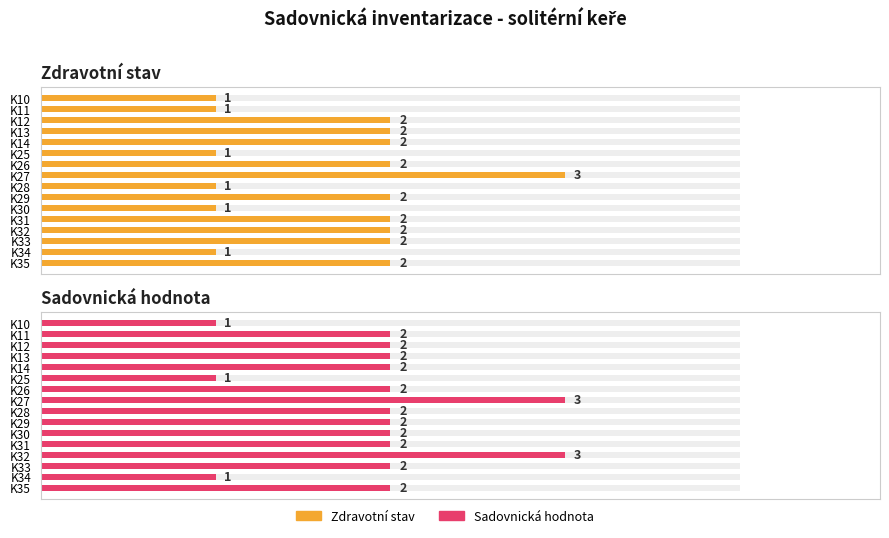

What is the value of the Zdravotní stav bar at the 8th from the left?

3